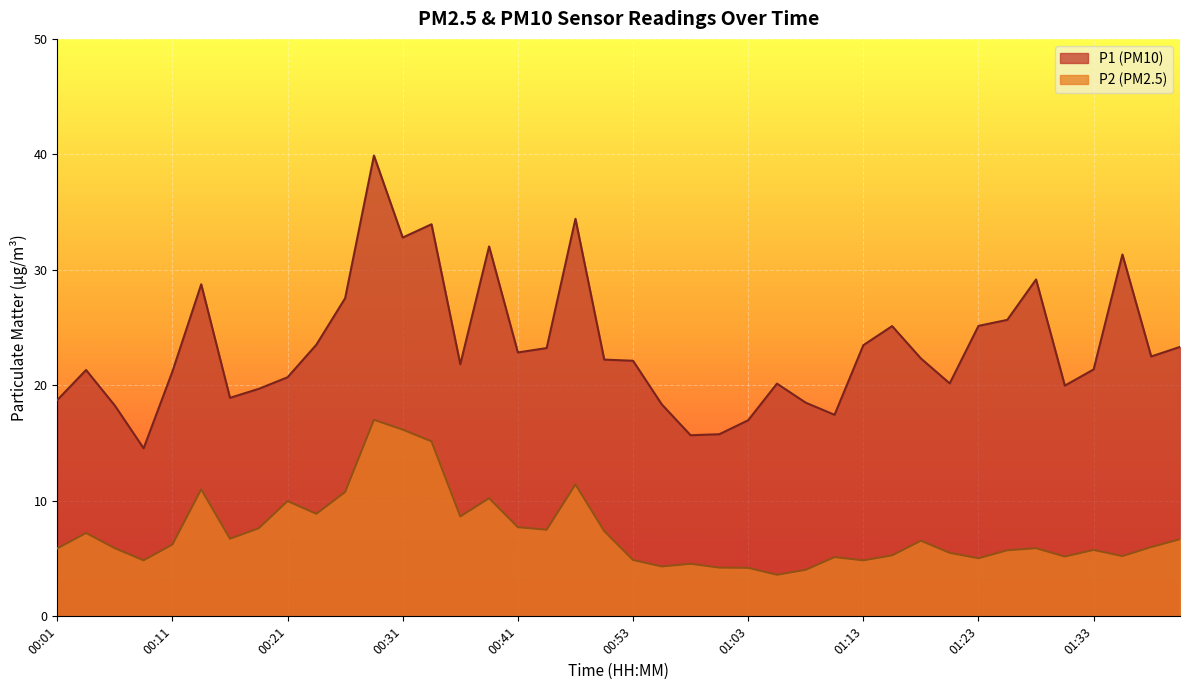

What position from the left is 00:09?

4